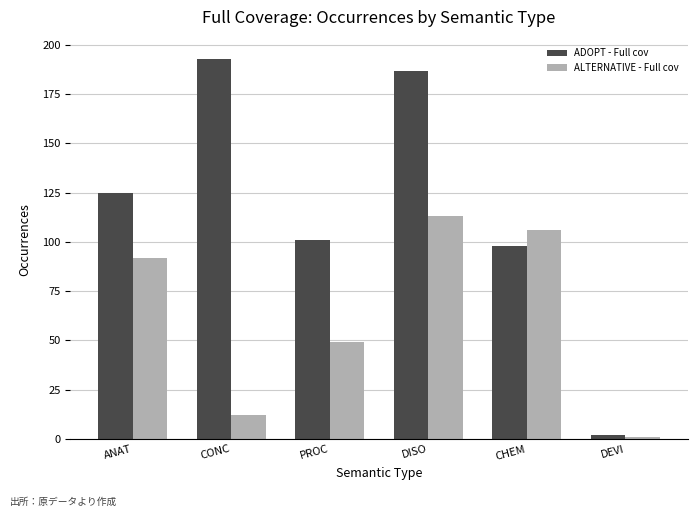

What is the total value across all series at ANAT?

217